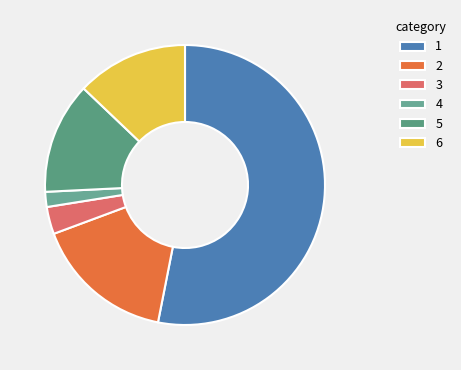

Which slice is the smallest?

4